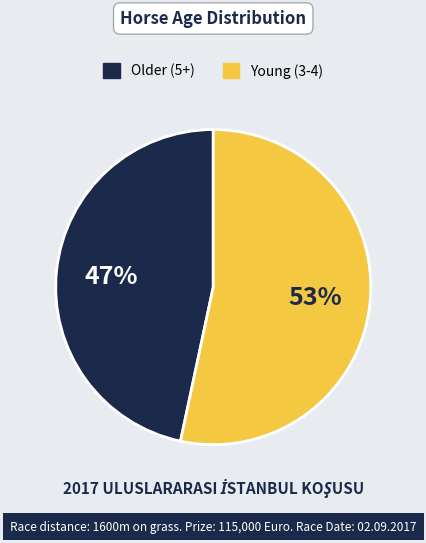

To the nearest percent, what is the average slice percentage?

50%